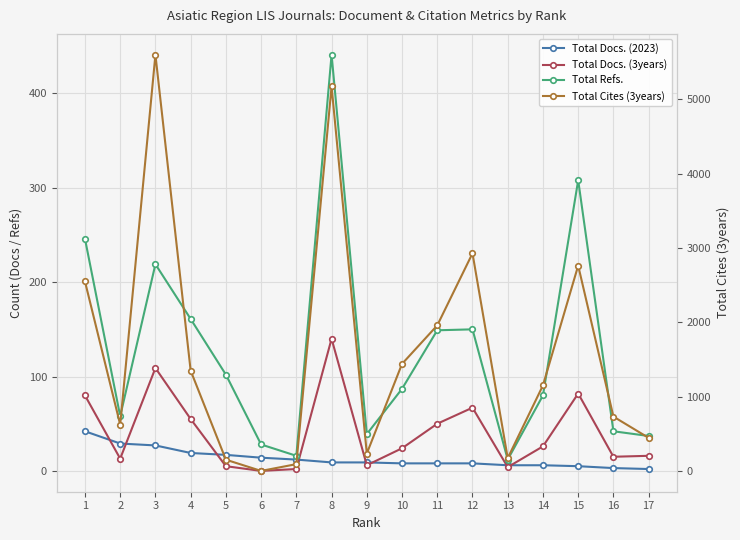

Where is the first local minimum for Total Cites (3years)?

2